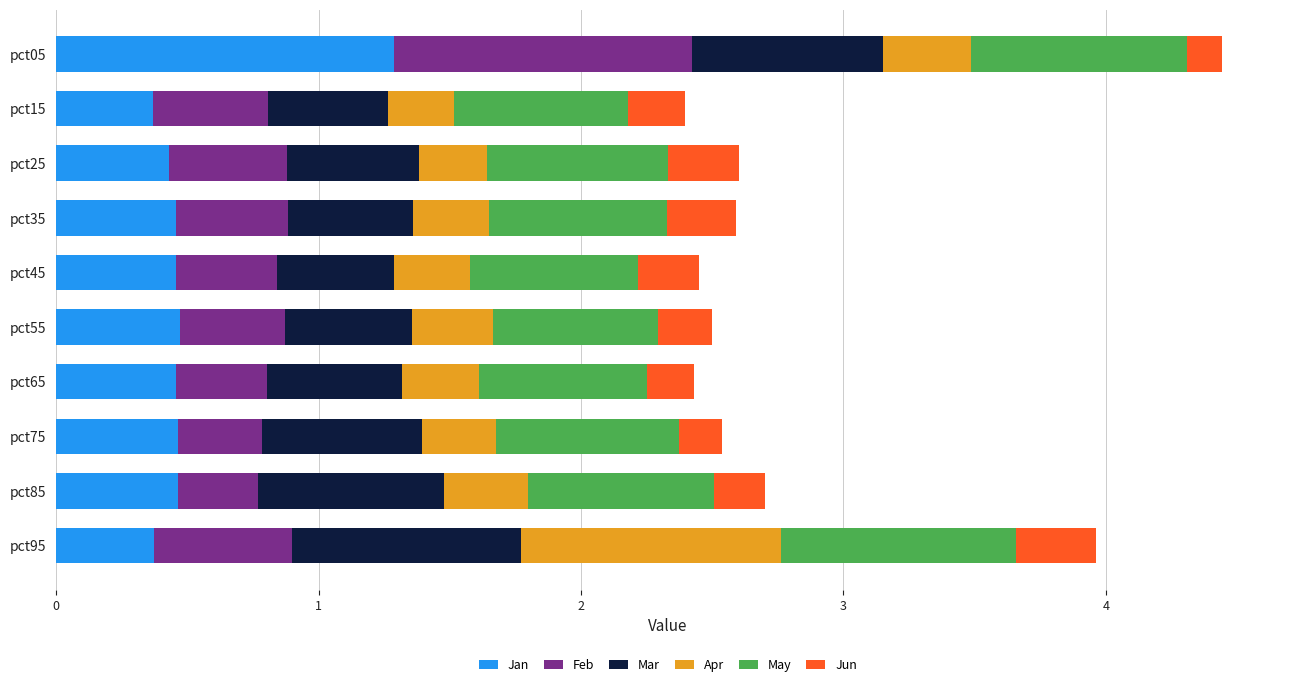

Which category has the highest value in the Jan series?

pct05